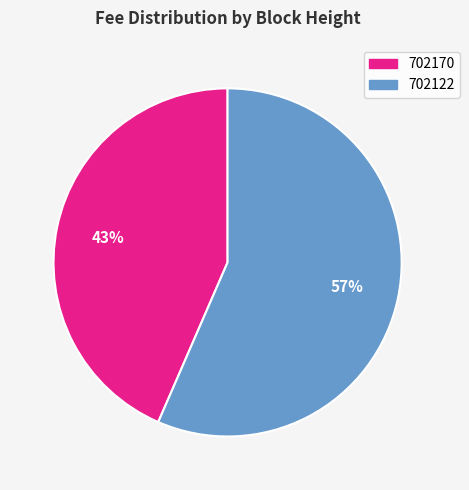

Combined, do 702170 and 702122 account for over 50%?

Yes